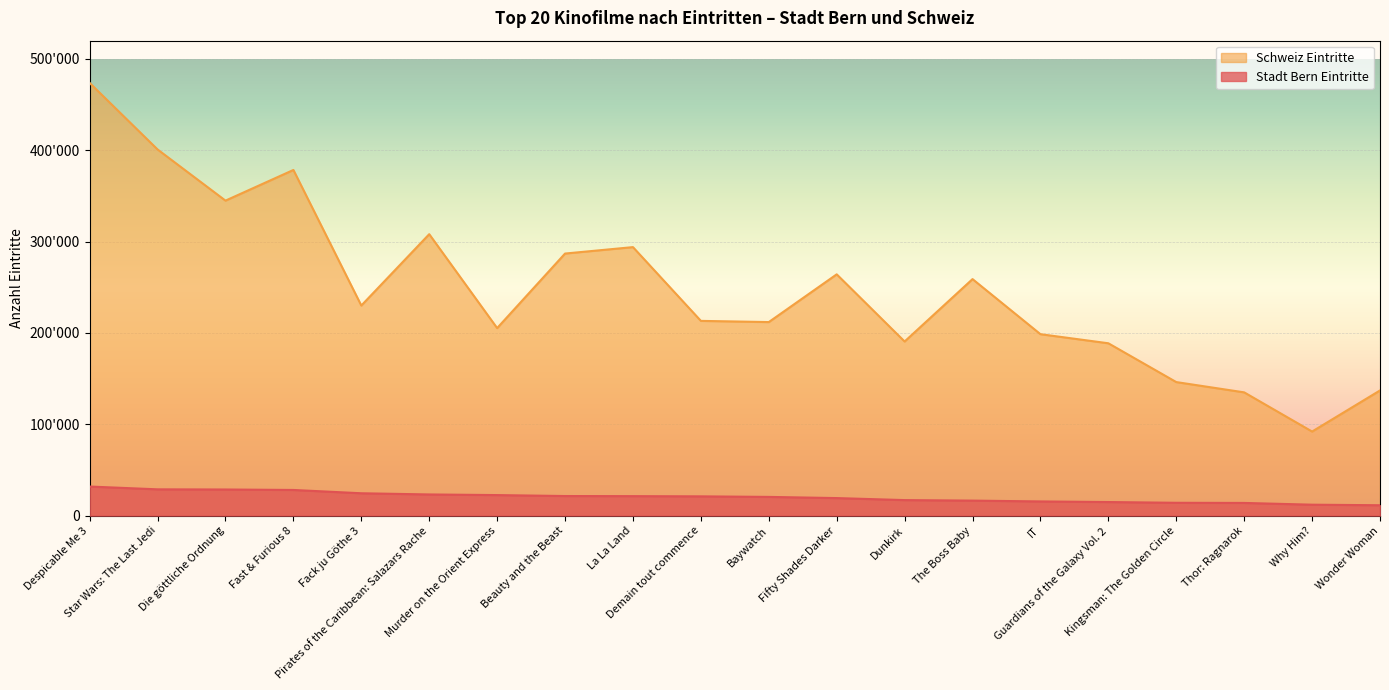

True or false: Schweiz Eintritte and Stadt Bern Eintritte cross at least once.

False